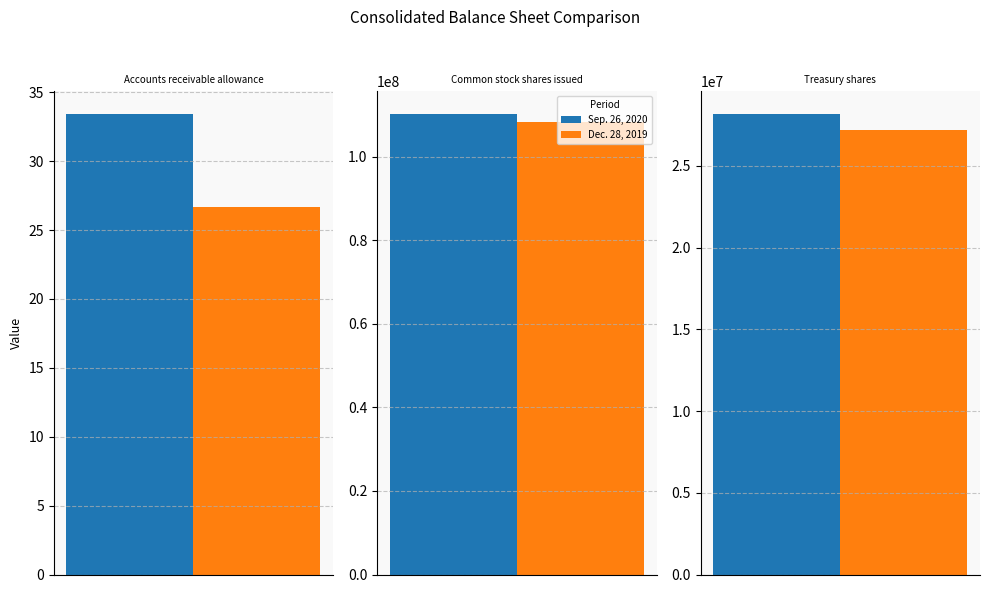

What is the total value across all series at Accounts receivable allowance?

60.1